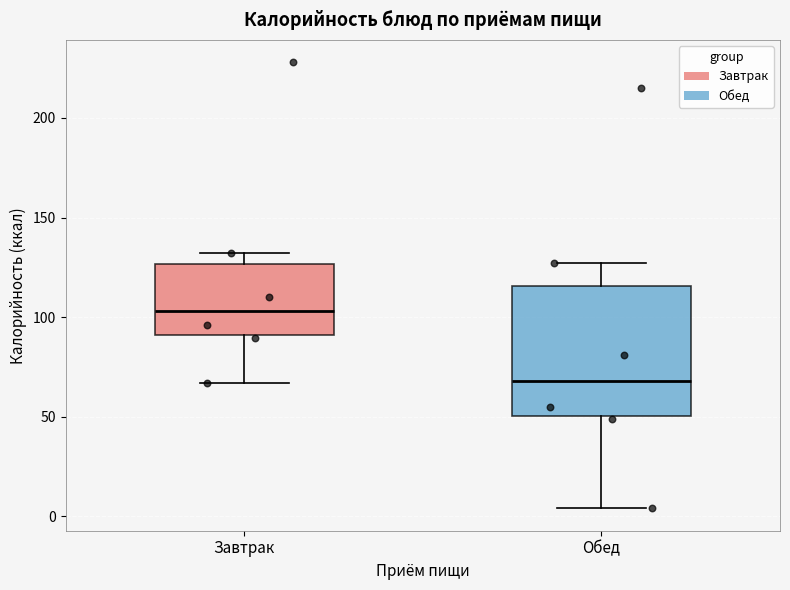

Which box is the tallest, from its lower edge to its upper edge?

Обед